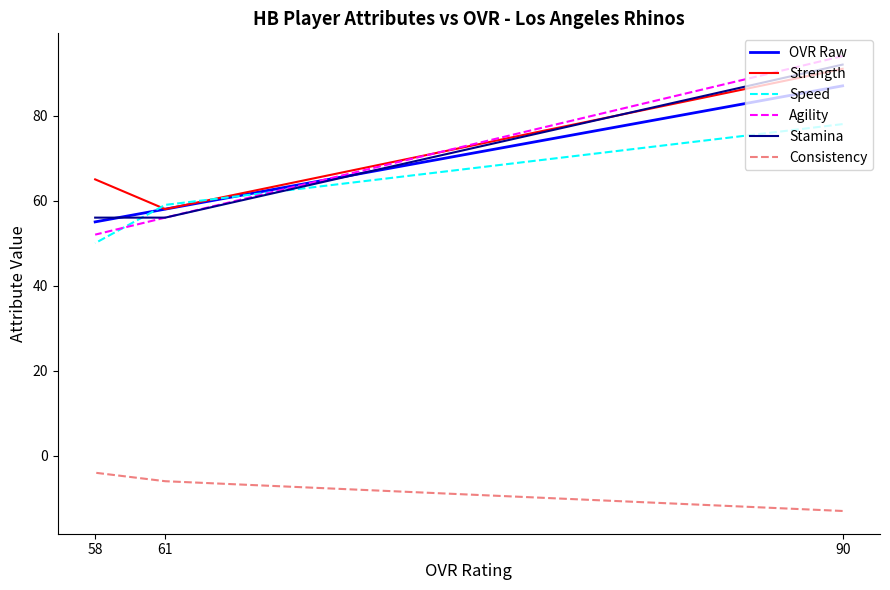

What is the value of the Strength point at the 2nd from the left?

58